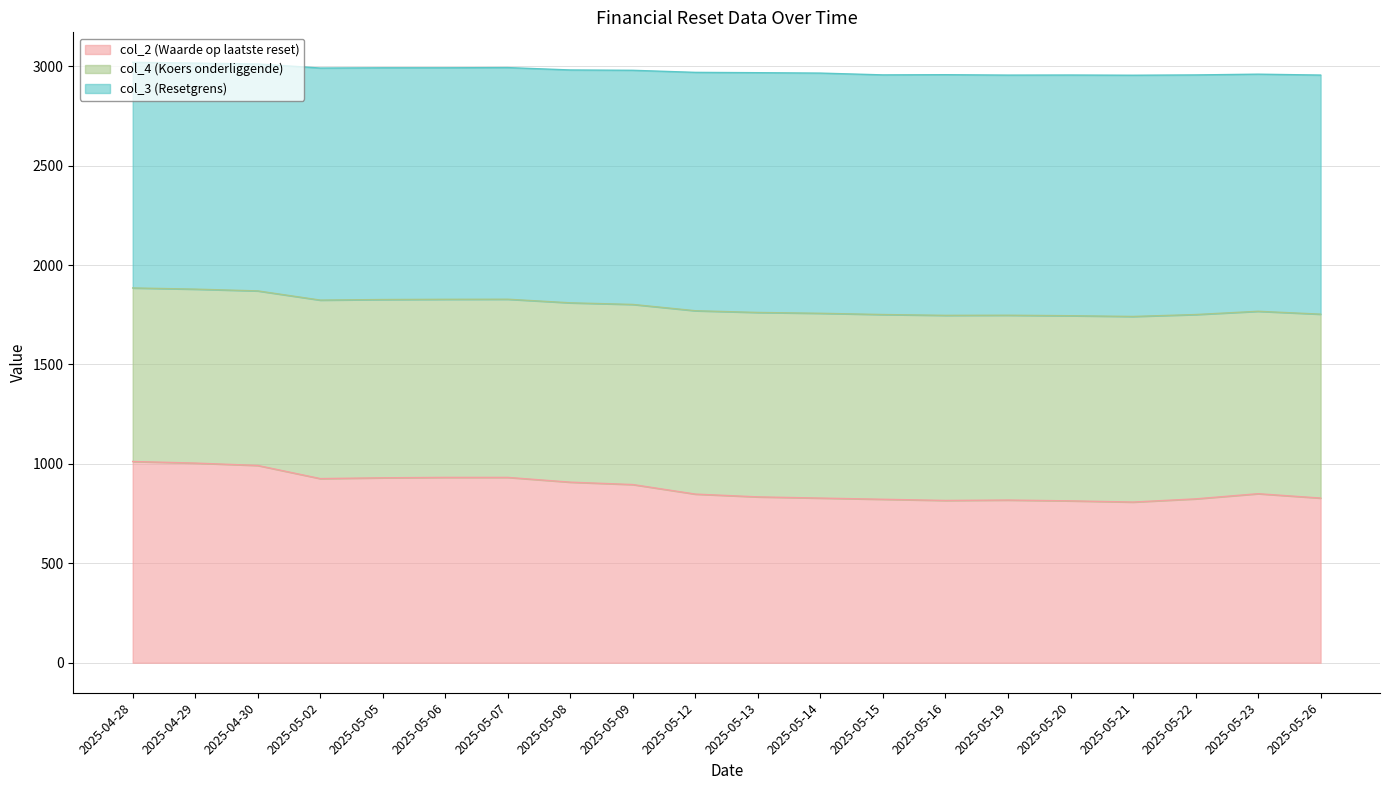

At which label does col_2 (Waarde op laatste reset) first exceed 850?

2025-04-28